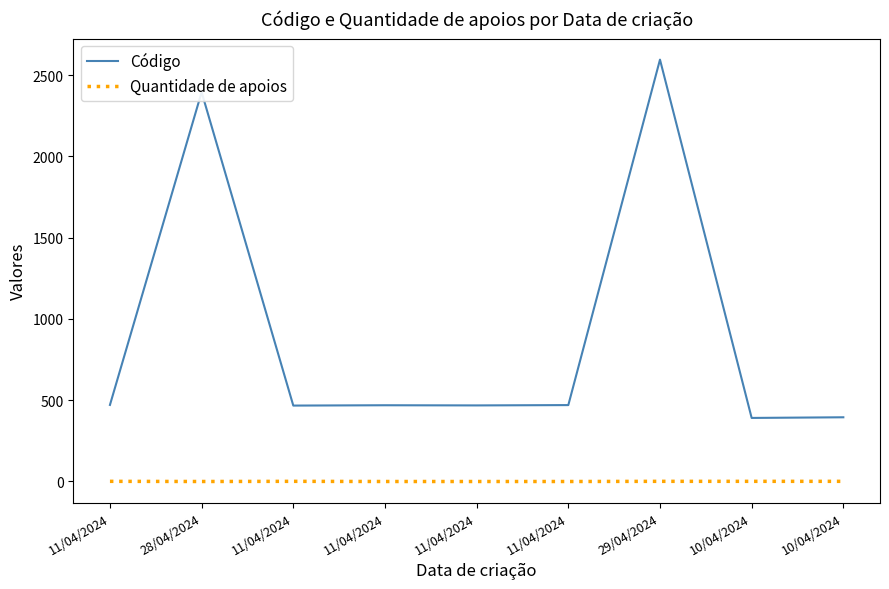

List the series in order of their overall mean, lowest first.

Quantidade de apoios, Código